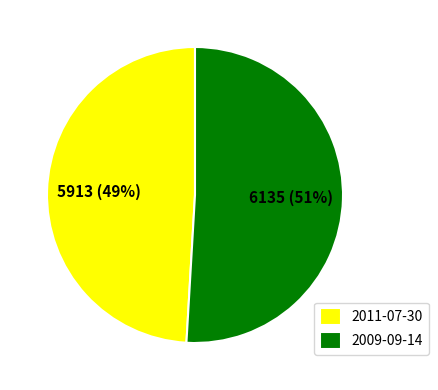

Combined, do 2011-07-30 and 2009-09-14 account for over 50%?

Yes